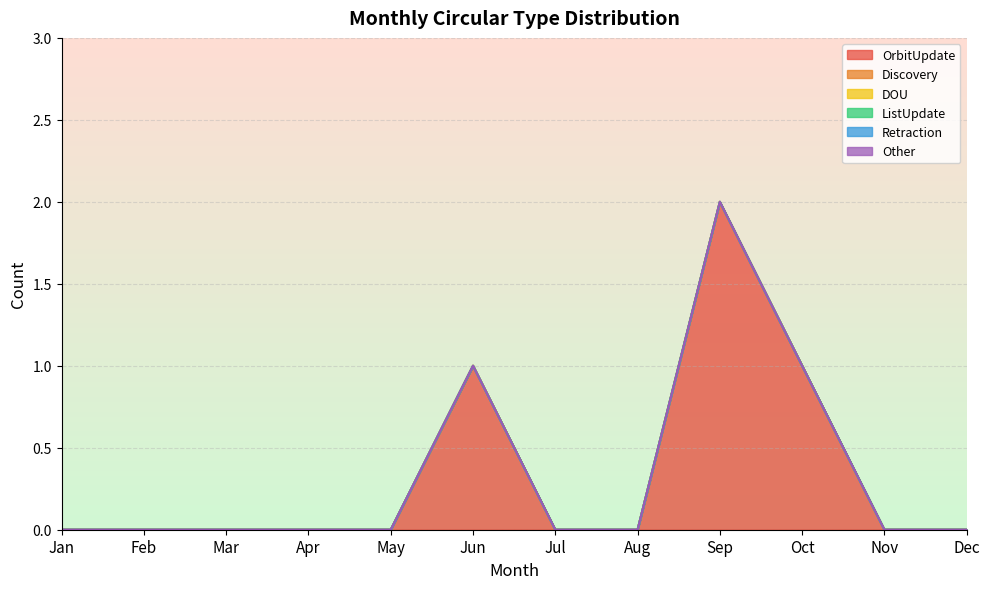

Which series changed the most between Apr and Oct?

OrbitUpdate